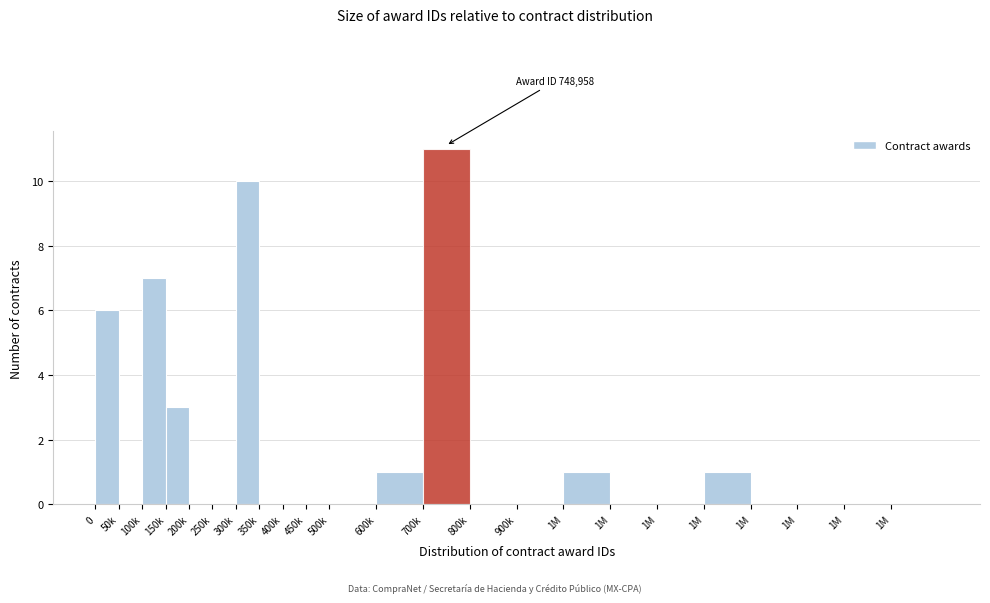

How many distinct data groups are displayed?

1